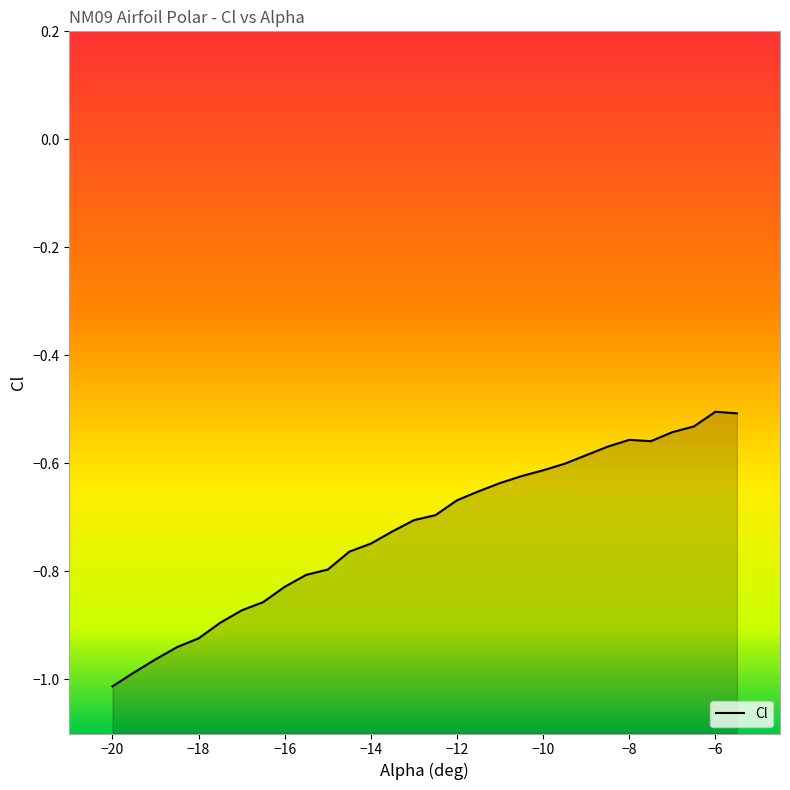

Is it true that the value at -16 is -0.3?

False